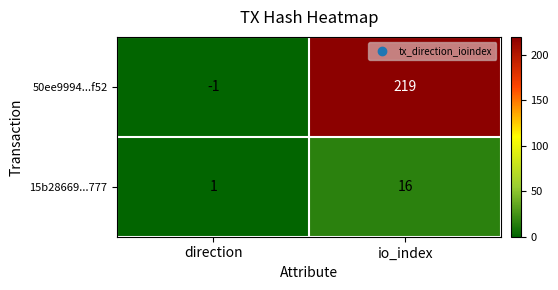

Reading left to right, extract all data points from this chart.

50ee9994...f52: direction=-1	io_index=219
15b28669...777: direction=1	io_index=16